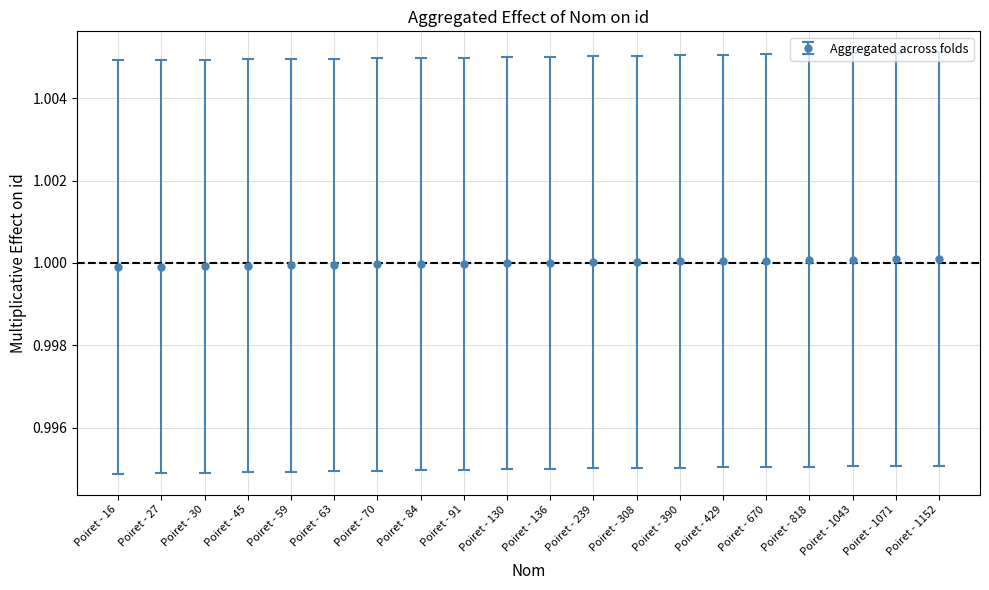

What is the average value?

1.0